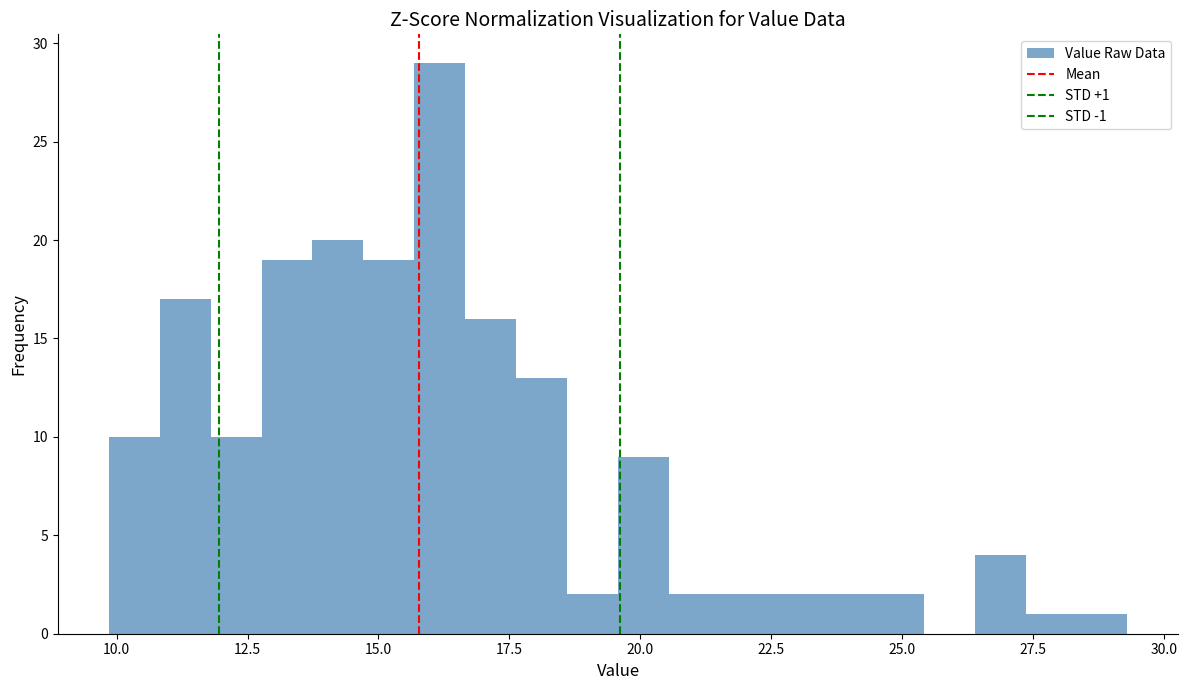

Read against the x-axis, roughly where is the centre of the tallest bar?

16.0